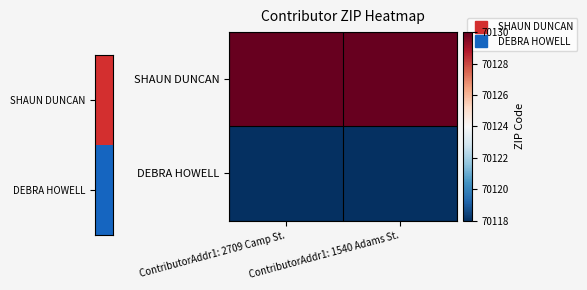

List the series in order of their overall mean, highest first.

SHAUN DUNCAN, DEBRA HOWELL